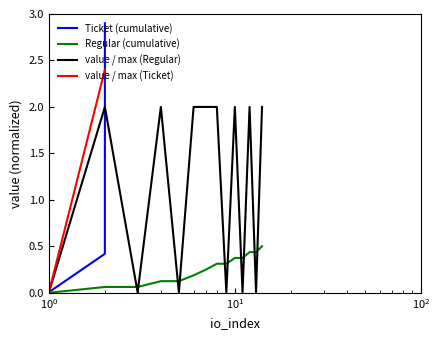

List the series in order of their peak value, lowest first.

Regular (cumulative), value / max (Regular), value / max (Ticket), Ticket (cumulative)